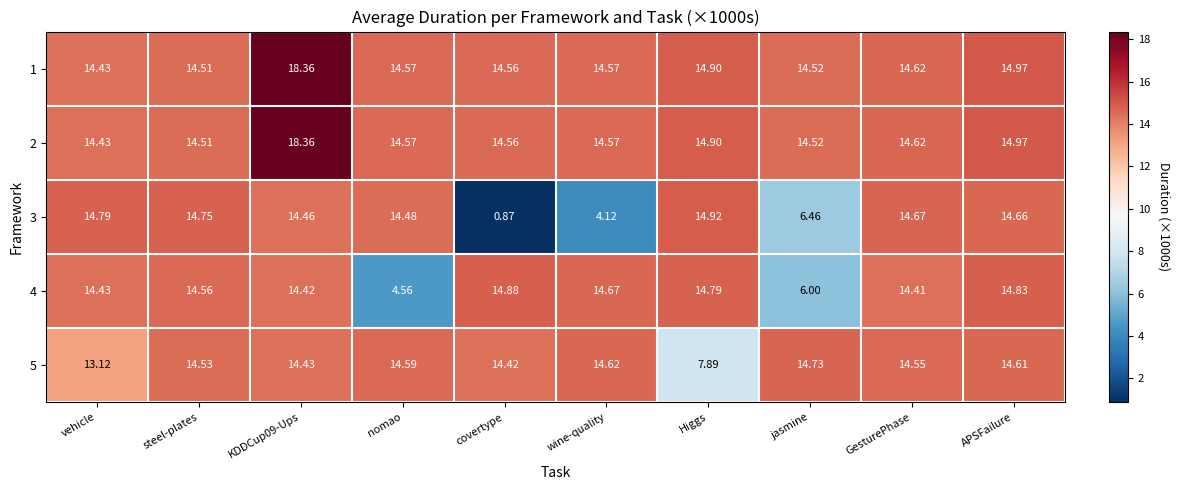

Where is 5 nearest to the value 11?

vehicle